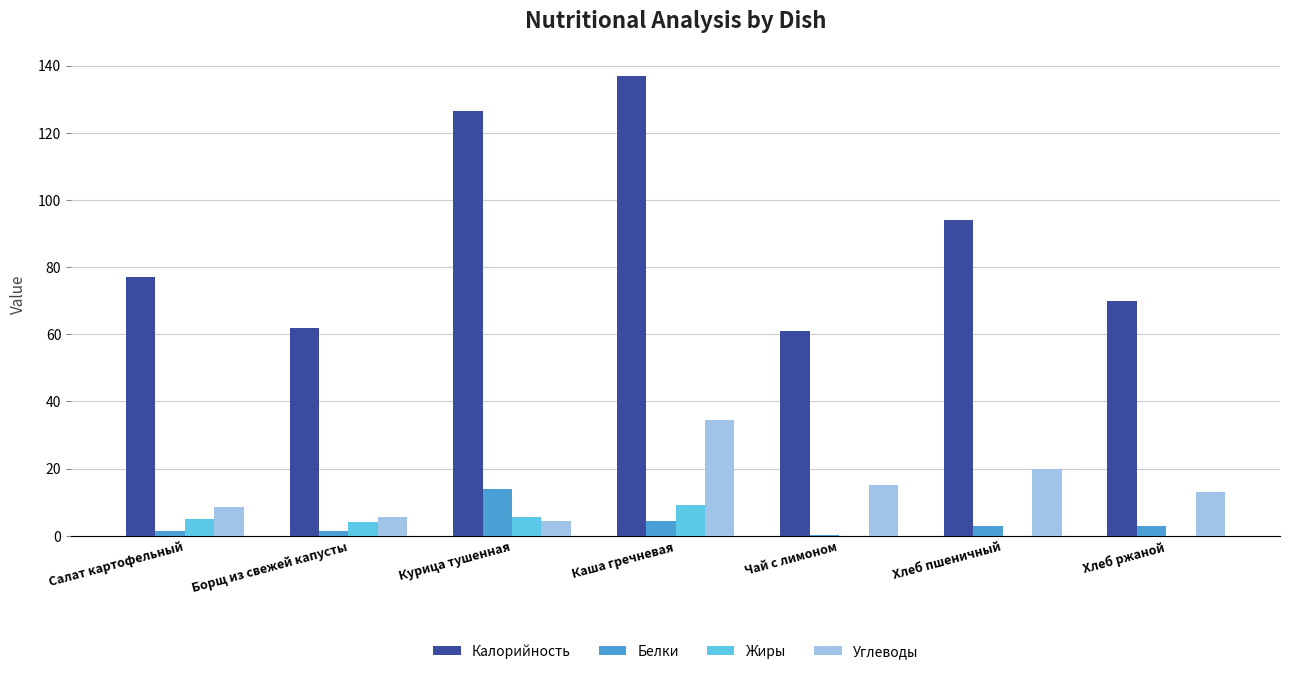

Which series has the largest total across all categories?

Калорийность